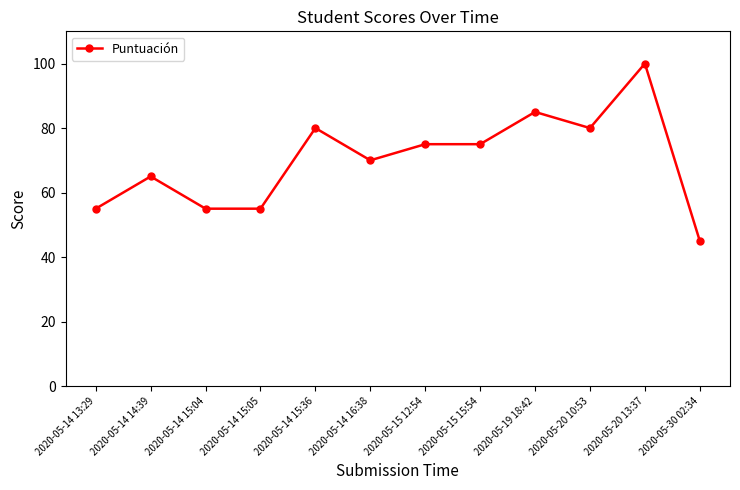

Reading left to right, transcribe all the data shown in this chart.

55	65	55	55	80	70	75	75	85	80	100	45